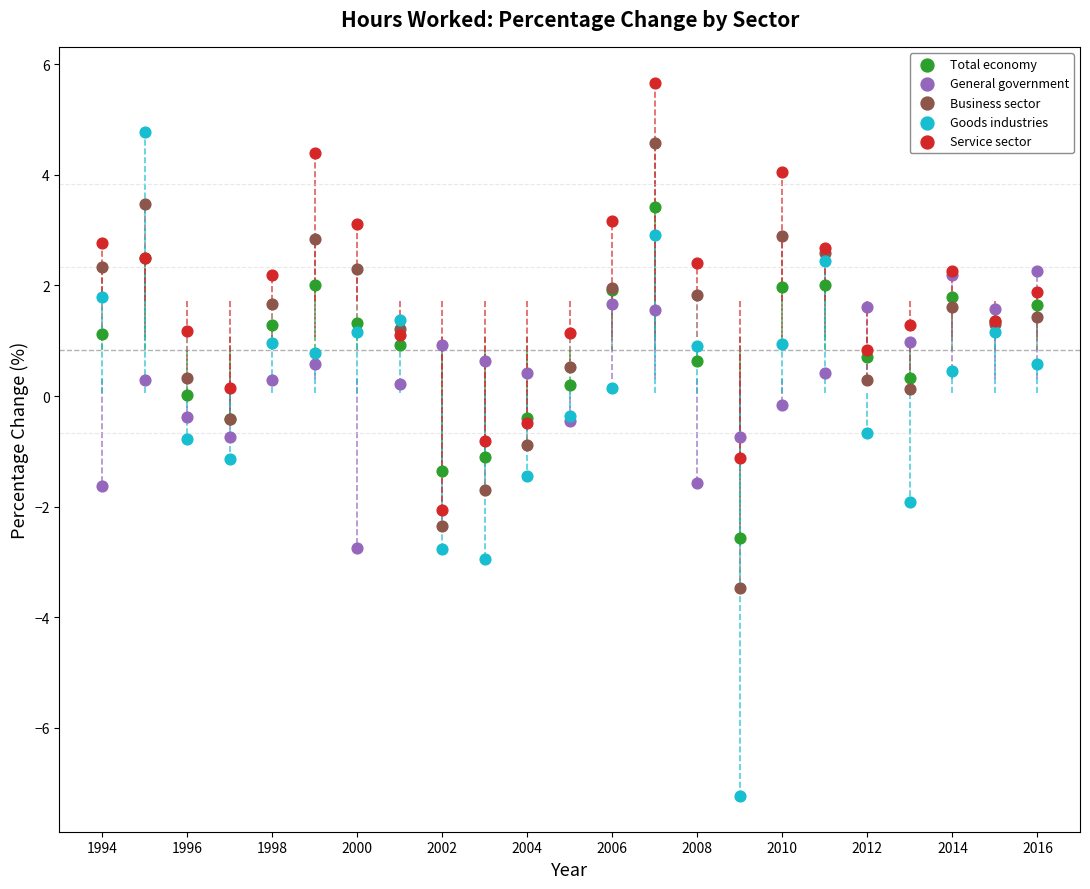

Which series contains the highest Y value?

Service sector